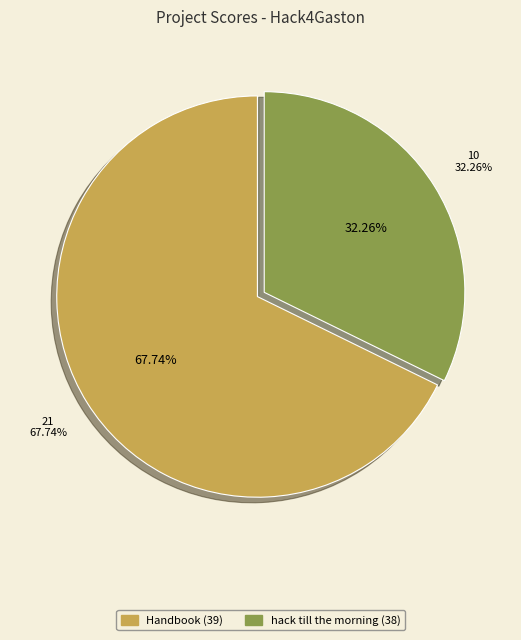

The hack till the morning (38) slice represents 32% of the pie. True or false?

True